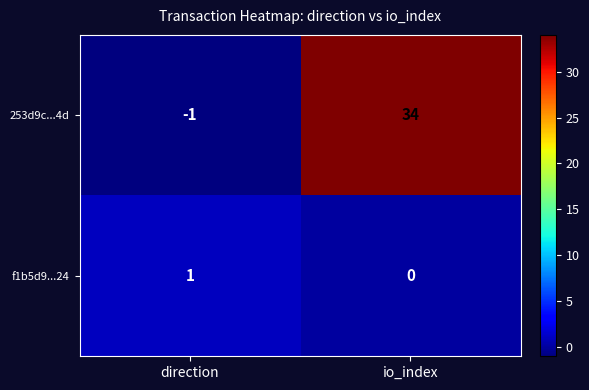

At which label is f1b5d9...24 closest to 0?

io_index